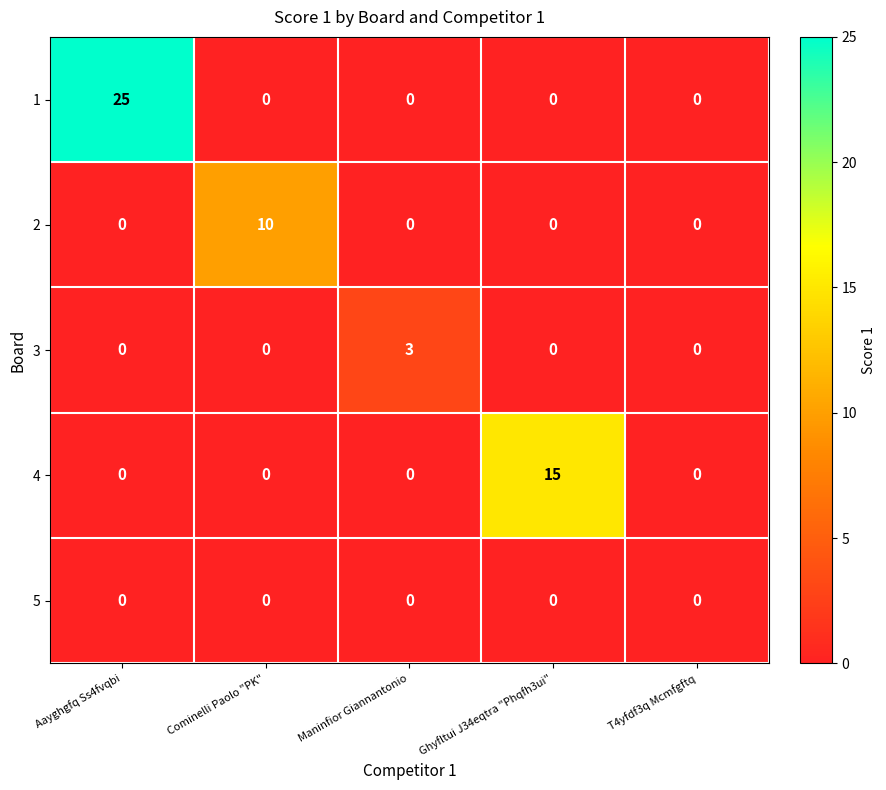

Count the 3 values in the range 0 to 1.

4